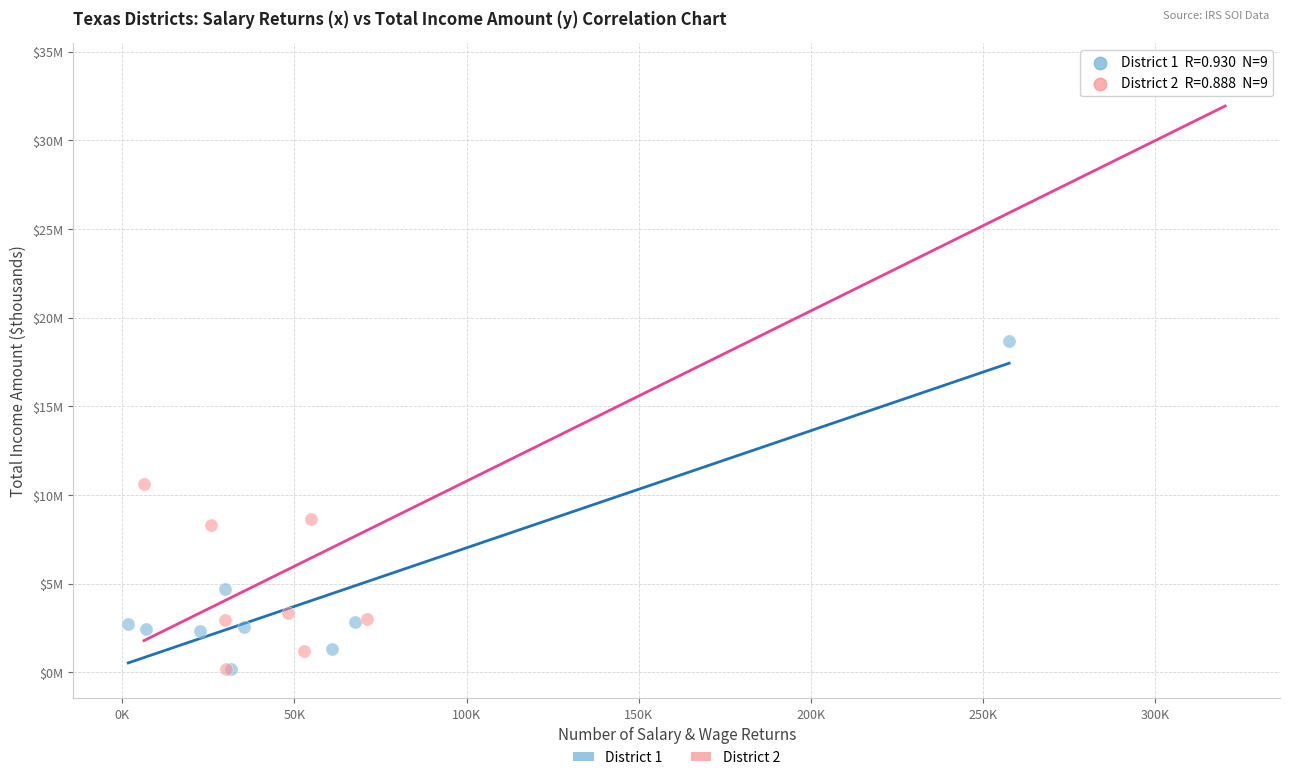

What are all the series names shown in the legend?

District 1, District 2